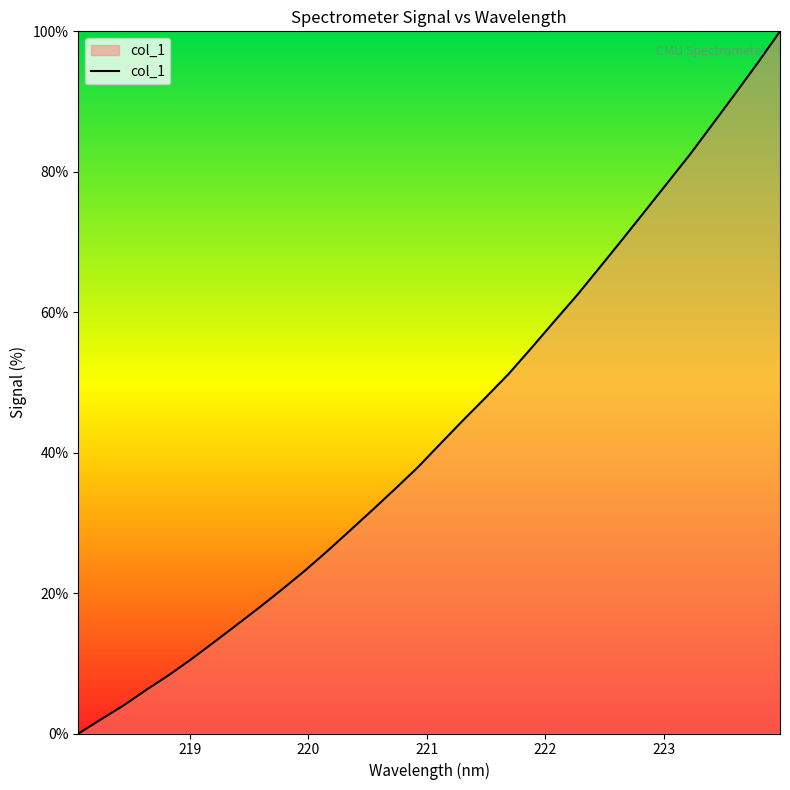

What is the difference between the maximum and minimum values?

100.0